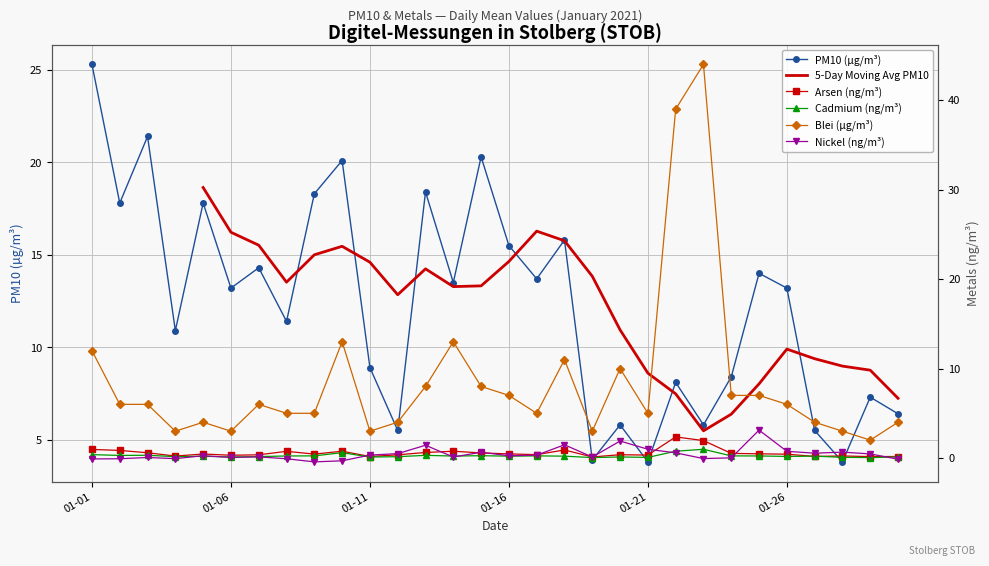

What is the sum of all Nickel (ng/m³) values?

13.4